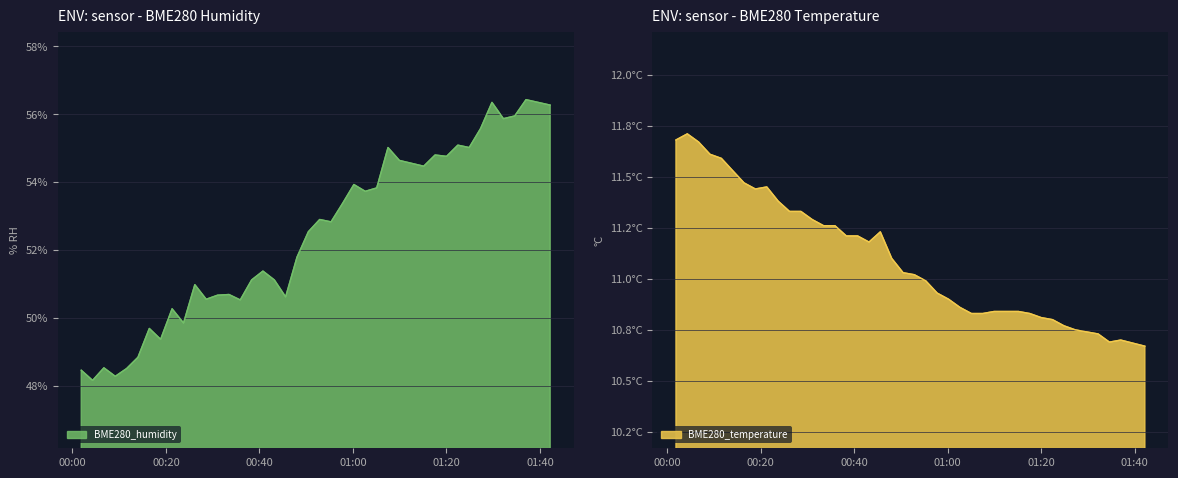

Rank the series by their maximum value, from lowest to highest.

BME280_temperature, BME280_humidity